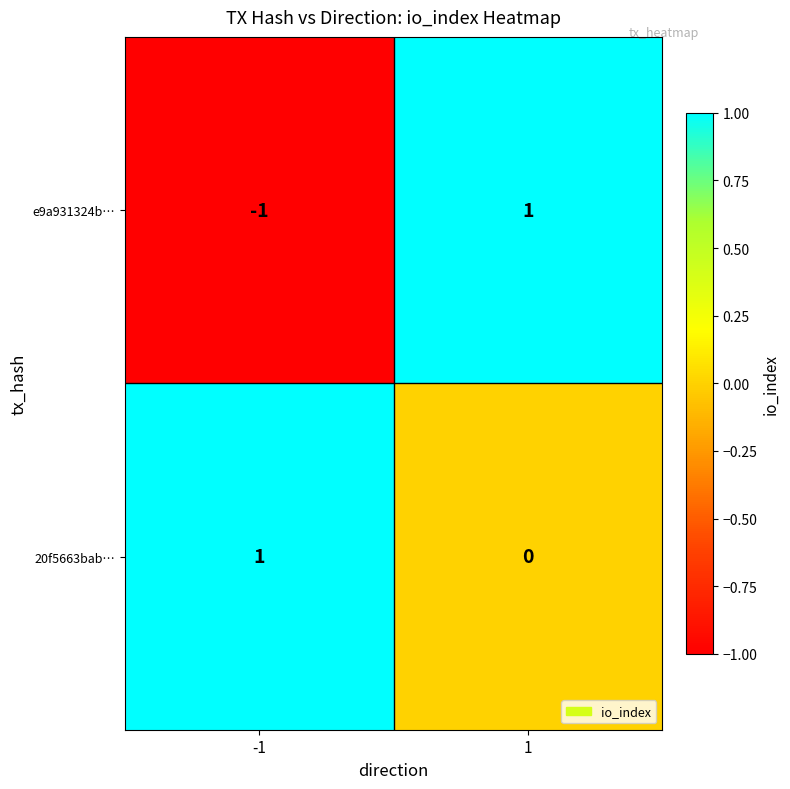

How many categories are shown in the chart?

2